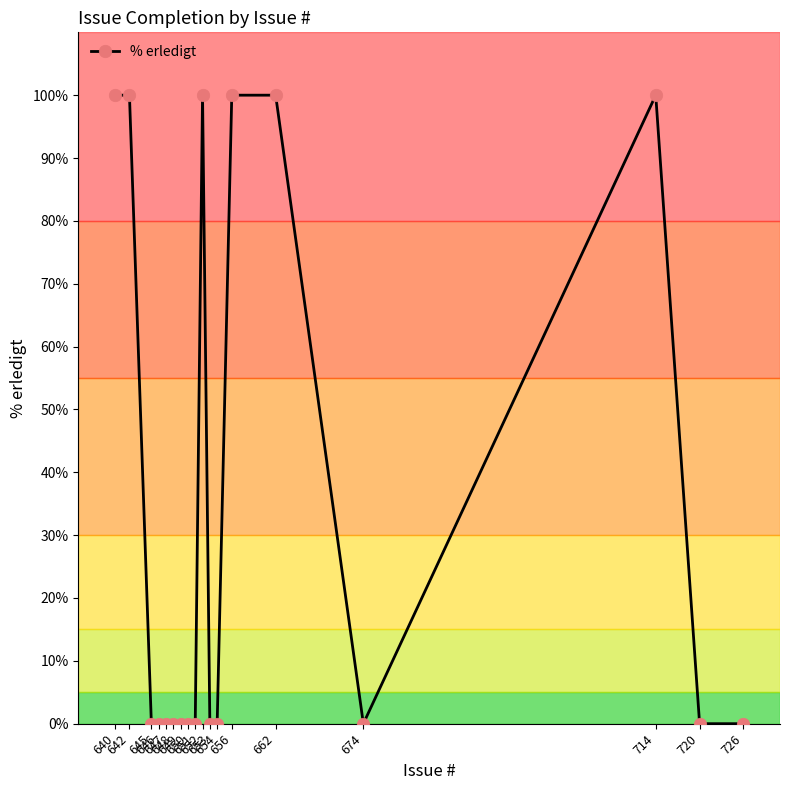

Reading right to left, list all the values displayed in this chart.

726=0	720=0	714=100	674=0	662=100	656=100	654=0	653=0	652=100	651=0	650=0	649=0	648=0	647=0	646=0	645=0	642=100	640=100